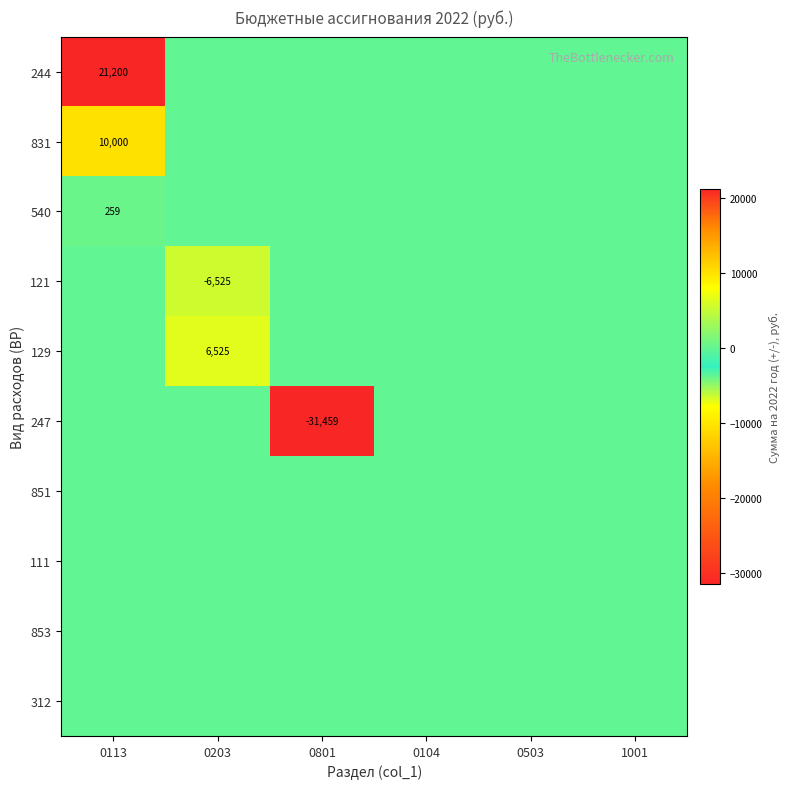

The 853 series shows 0.0 at 0801. True or false?

True